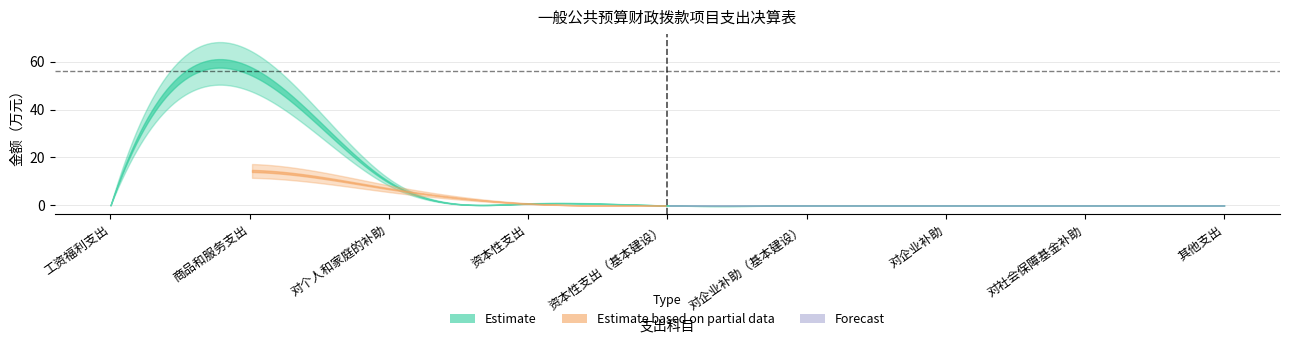

Is it true that Estimate equals 16.8 at 对个人和家庭的补助?

False